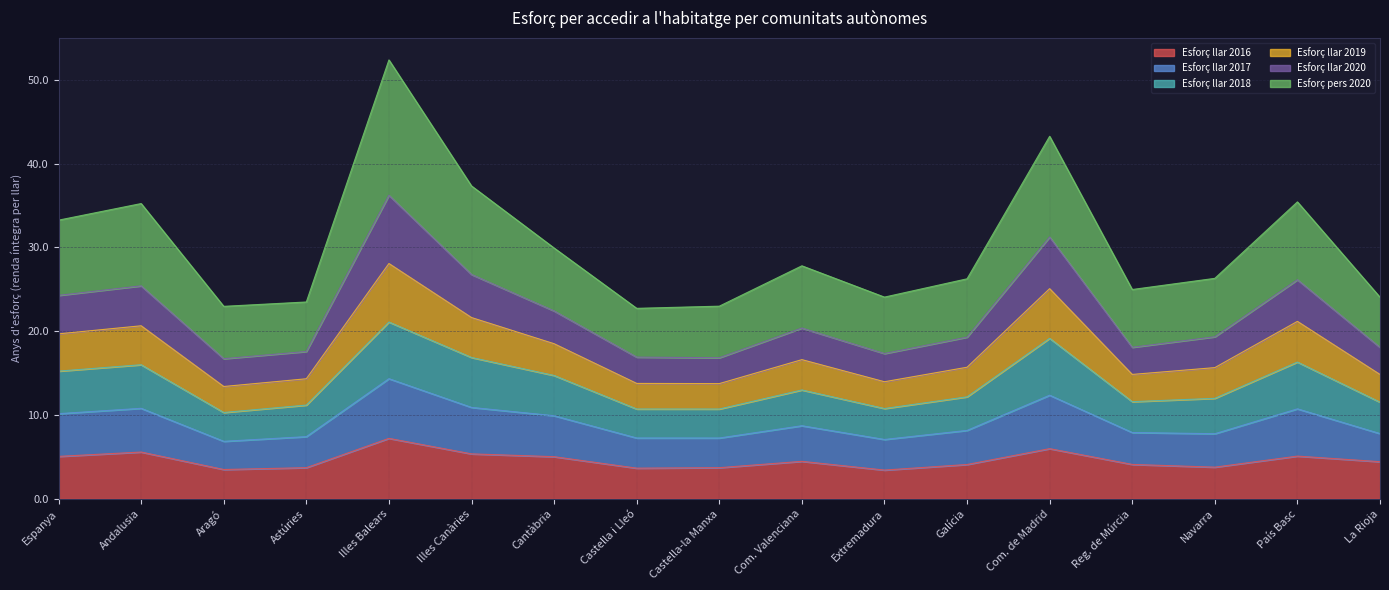

The Esforç llar 2016 series shows 4.1 at Galícia. True or false?

True